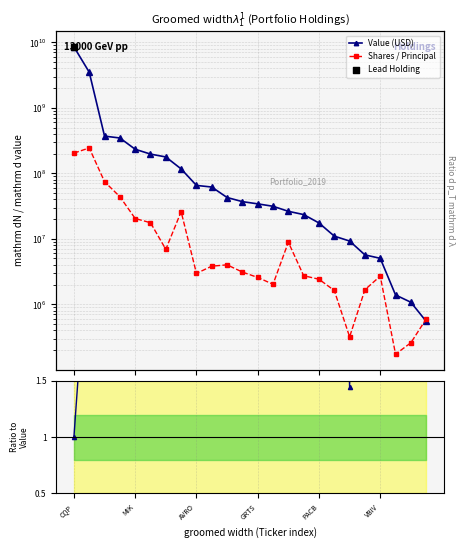

Which series has the largest total across all categories?

Value (USD)